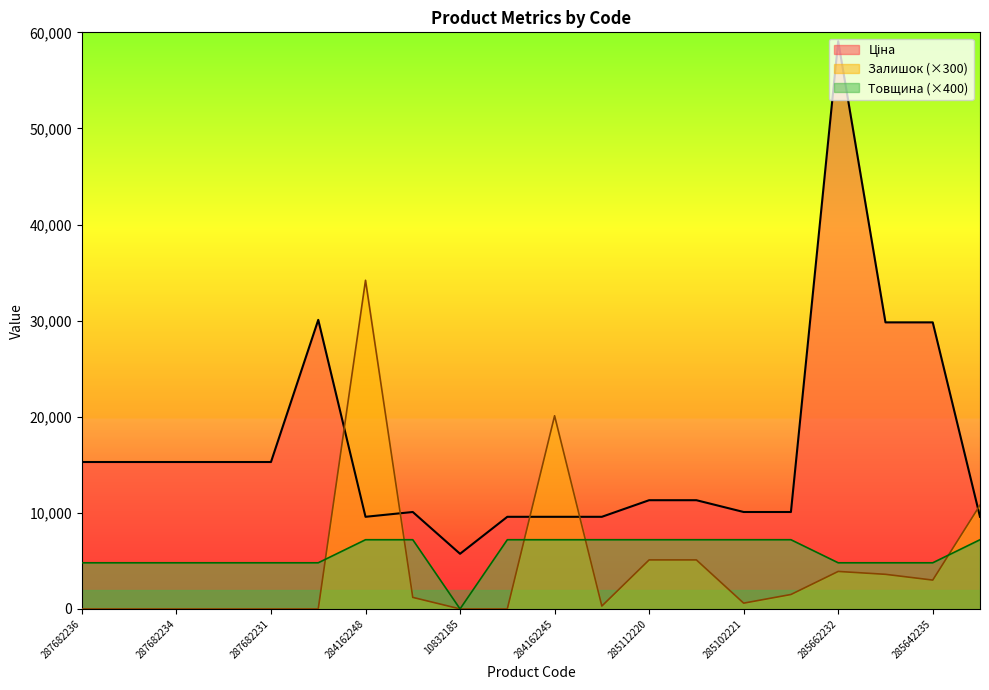

Which label corresponds to the largest value in the chart?

285662232